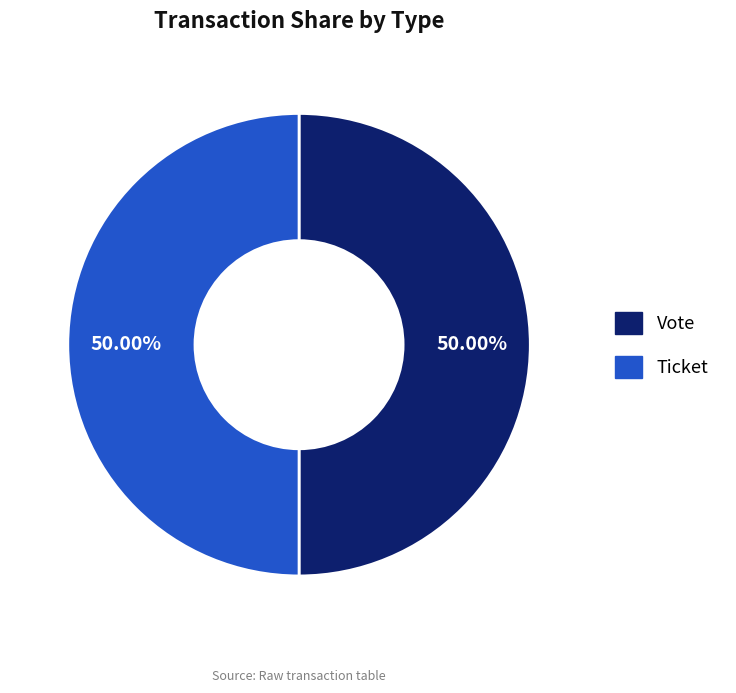

Combined, do Vote and Ticket account for over 50%?

Yes